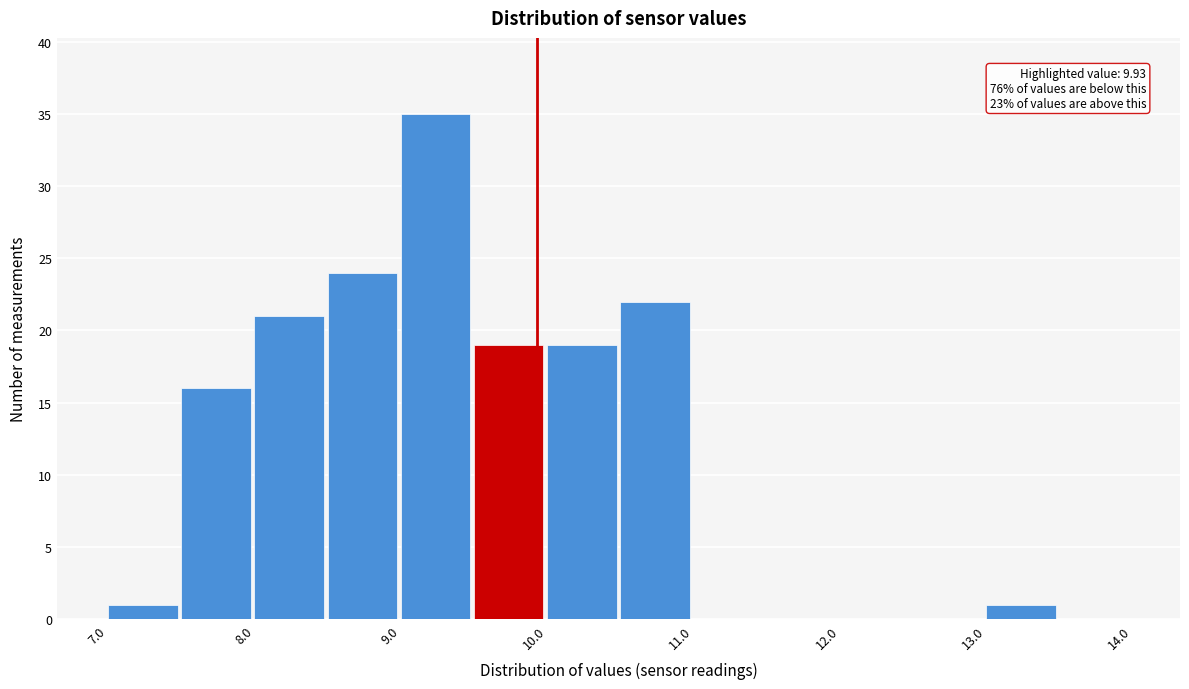

Which range on the x-axis has the tallest bar?

9.0 to 9.5